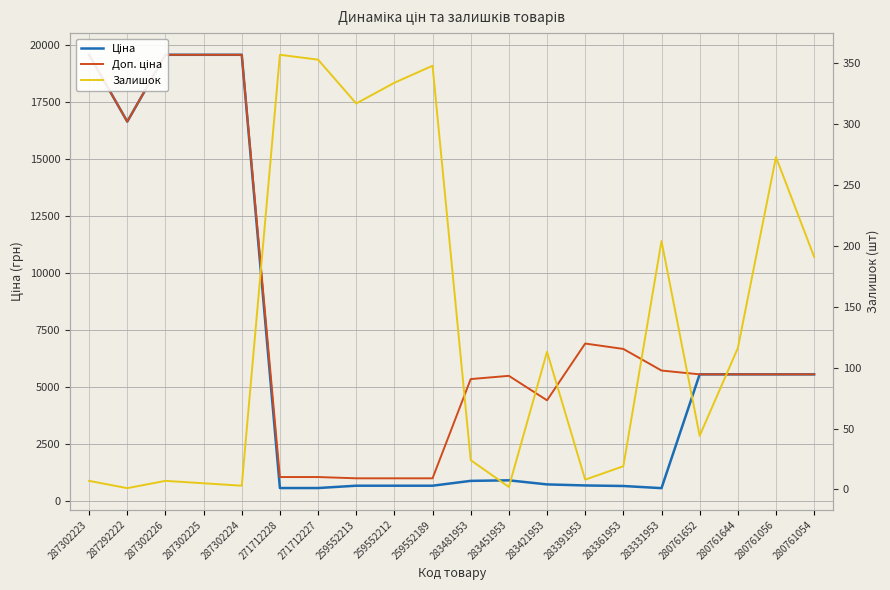

Which series has the largest range (max minus min)?

Ціна